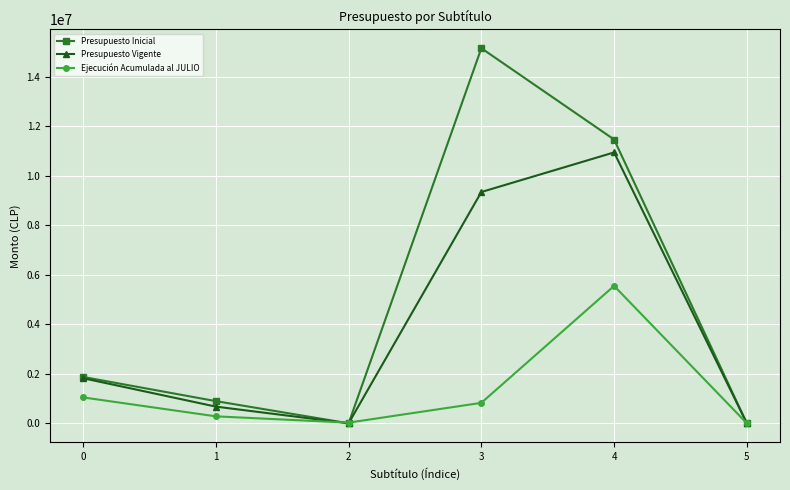

Which series has the largest total across all categories?

Presupuesto Inicial